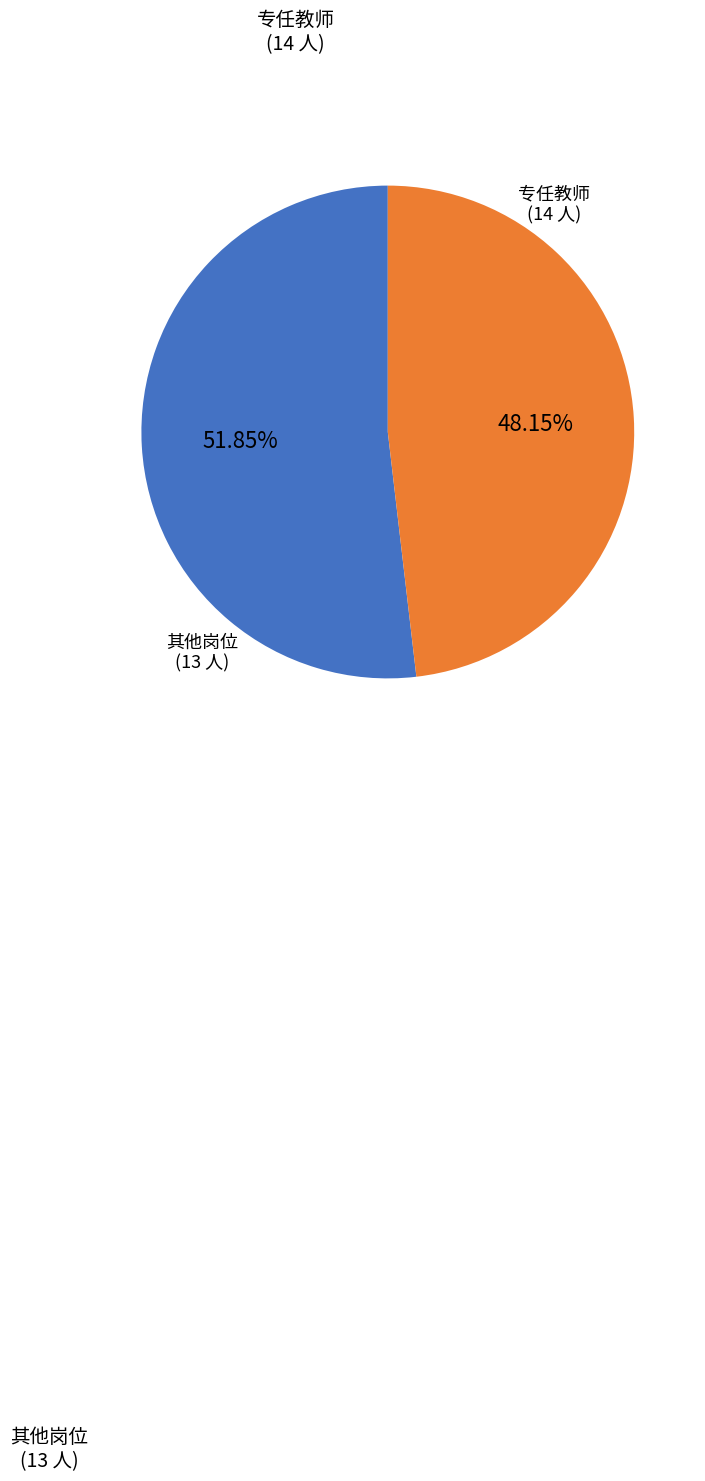

Is there any slice that represents more than half of the pie?

Yes